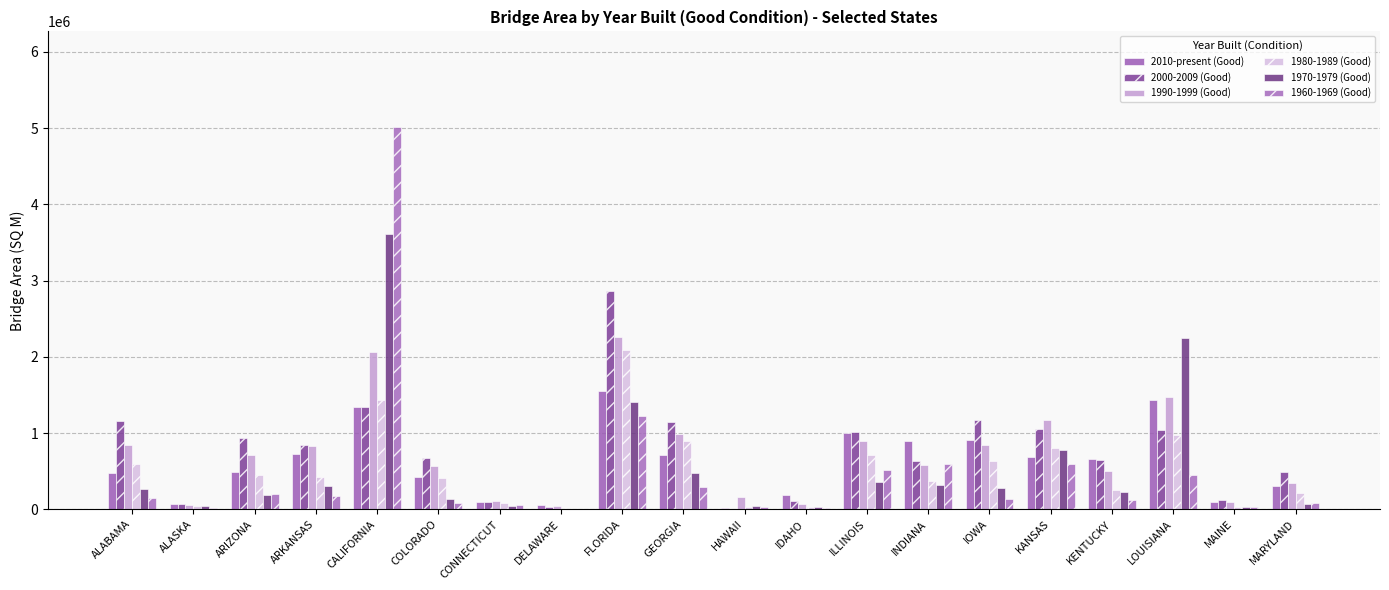

The 1990-1999 (Good) series shows 439594.4 at GEORGIA. True or false?

False